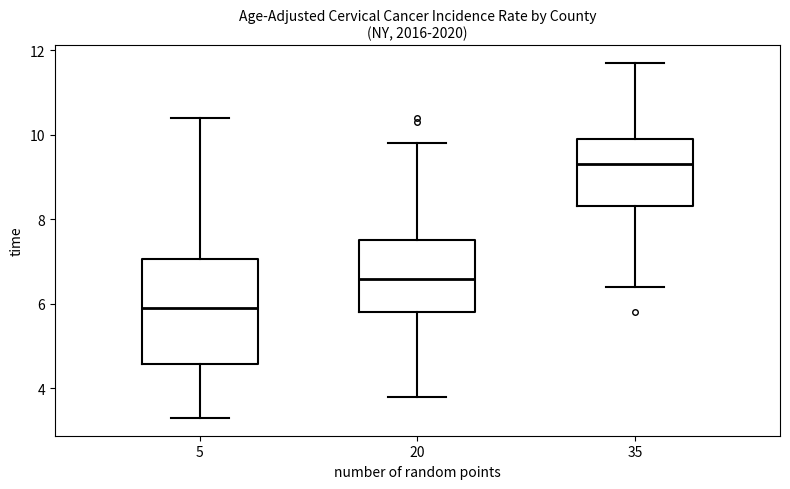

Where does the median line of the box at x = 5 sit on the y-axis? The values are not printed on the chart, so give them approximately, as read against the axis.

6.0